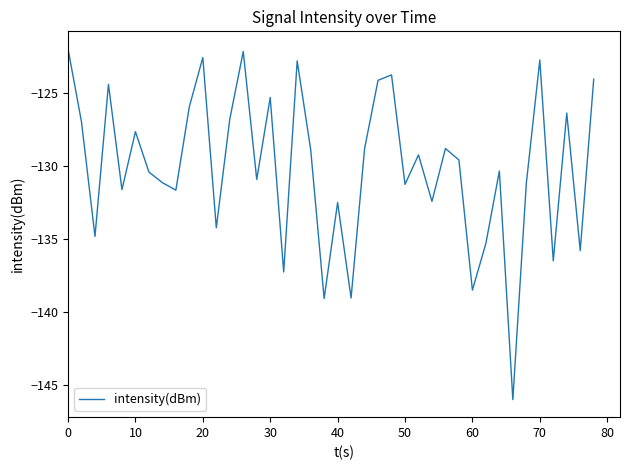

What is the minimum value shown in the chart?

-146.0